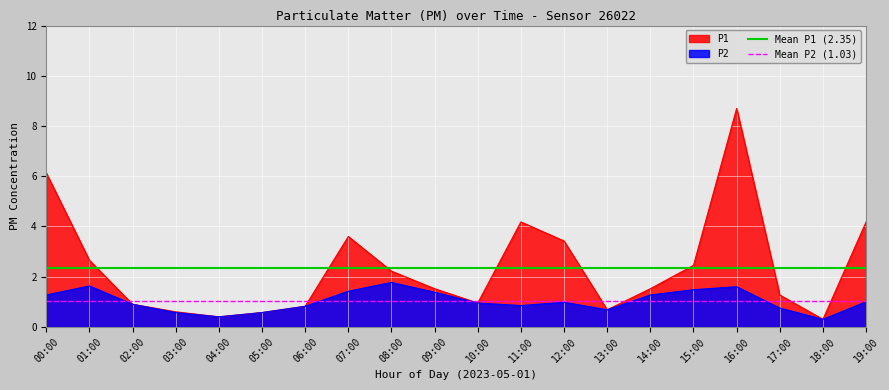

Is the value of P1 at 08:00 greater than the value of P2 at 04:00?

Yes